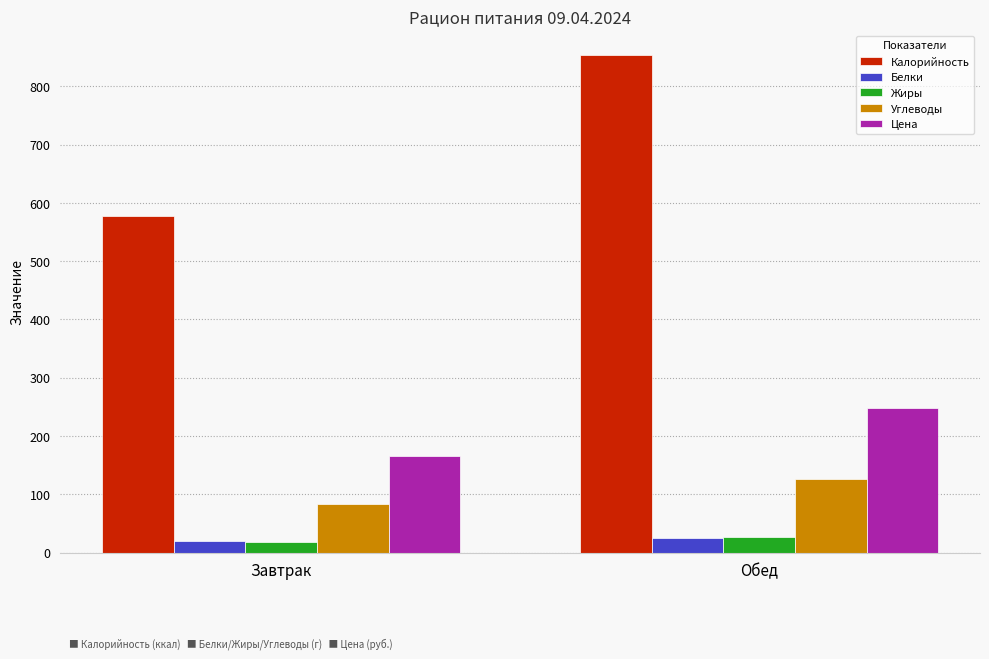

How many groups of bars are there?

2